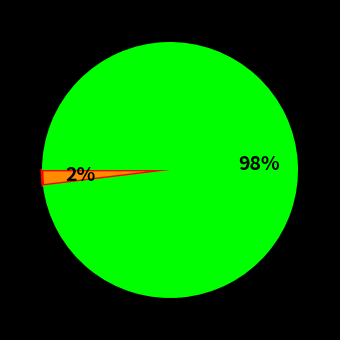

To the nearest percent, what is the difference between the largest and smallest slice percentages?

96%